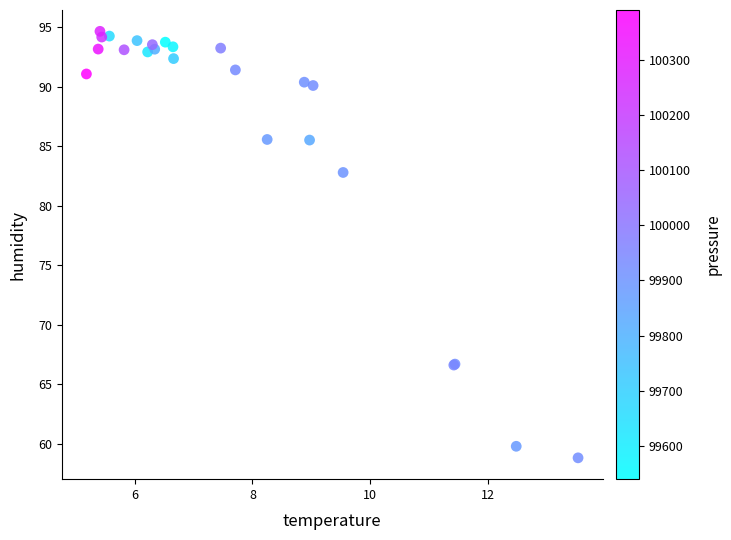

What Y value in the scatter plot is closest to 76?

82.8